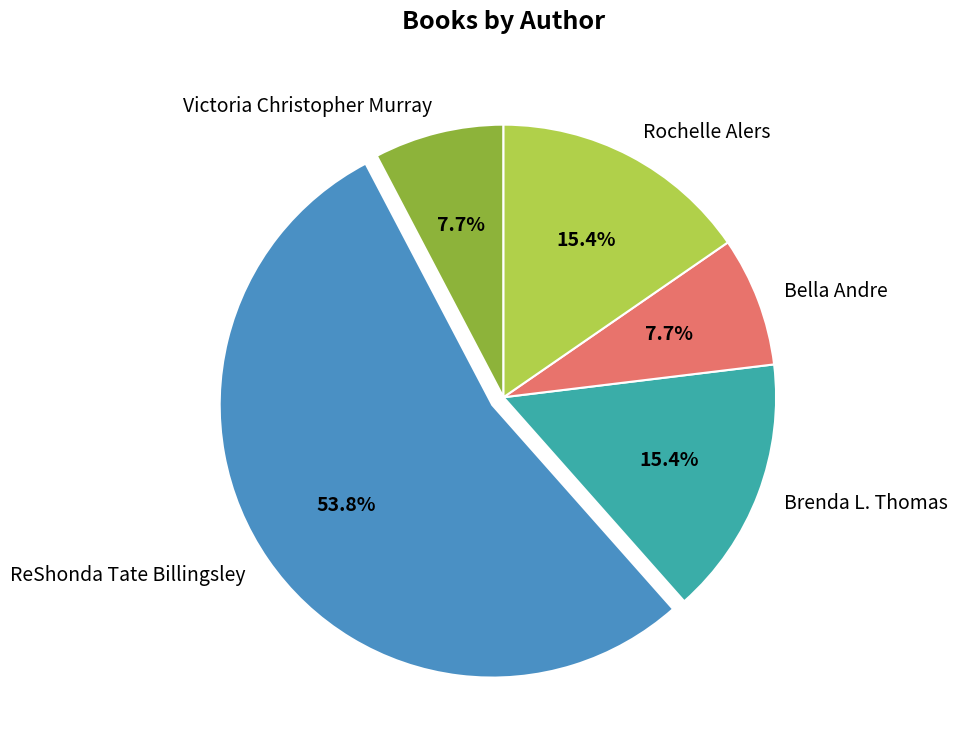

Is there any slice that represents more than half of the pie?

Yes